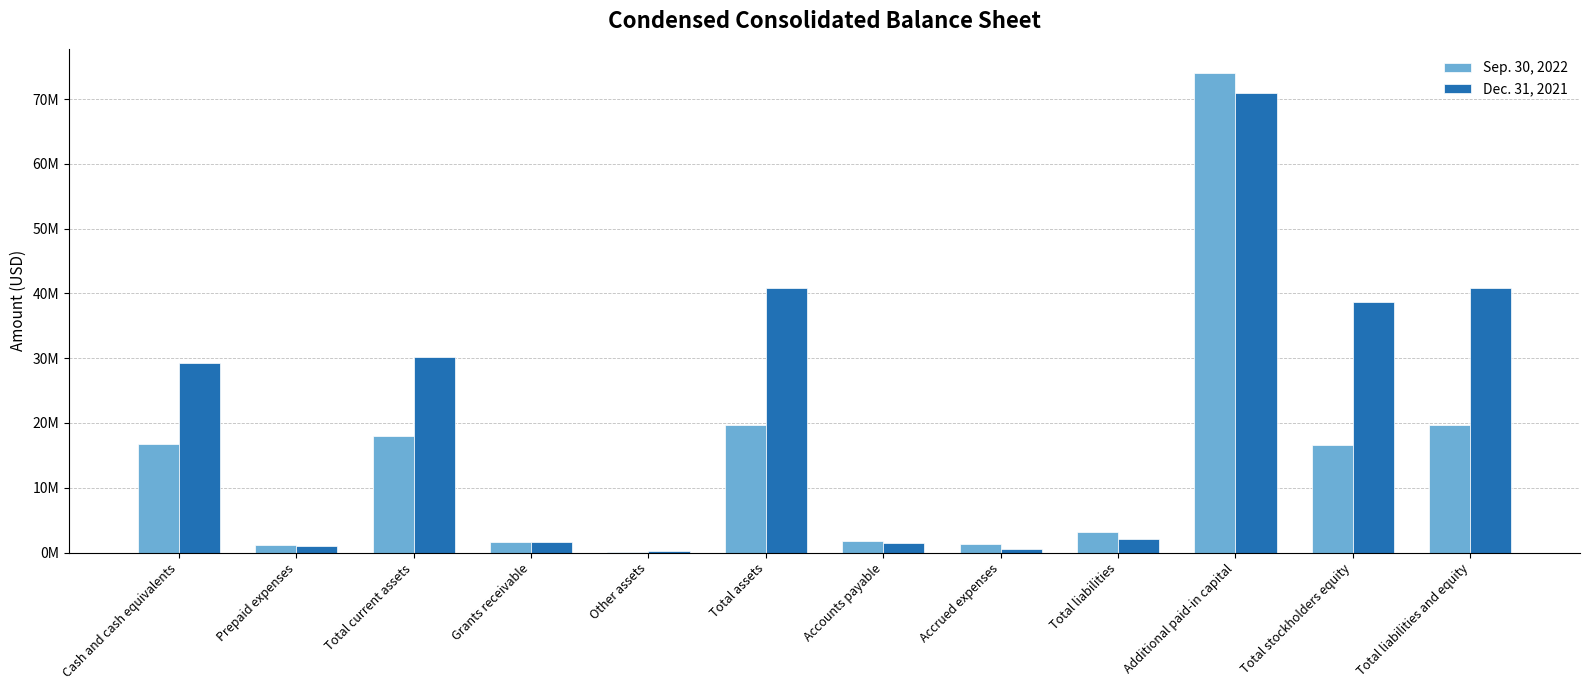

What is the spread (max minus min) of values at Total assets?

21110885